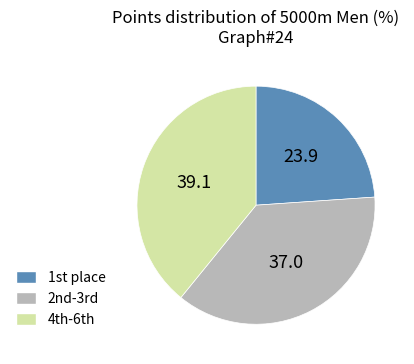

Is there any slice that represents more than half of the pie?

No